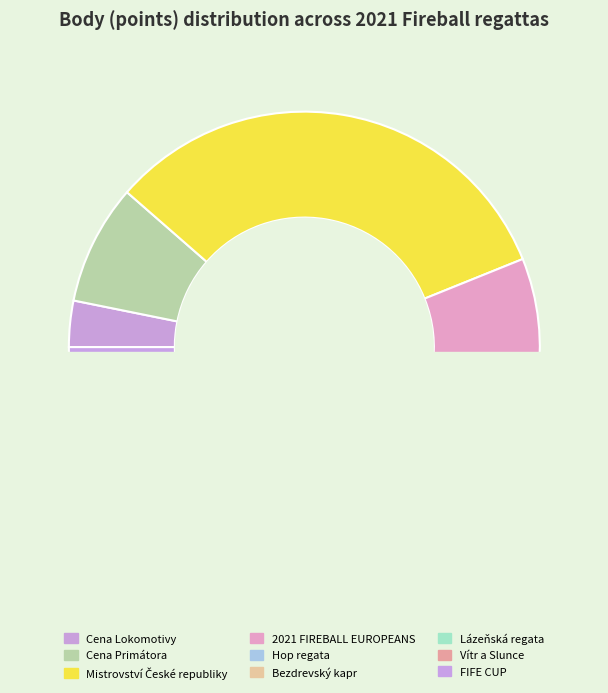

Is there any slice that represents more than half of the pie?

No